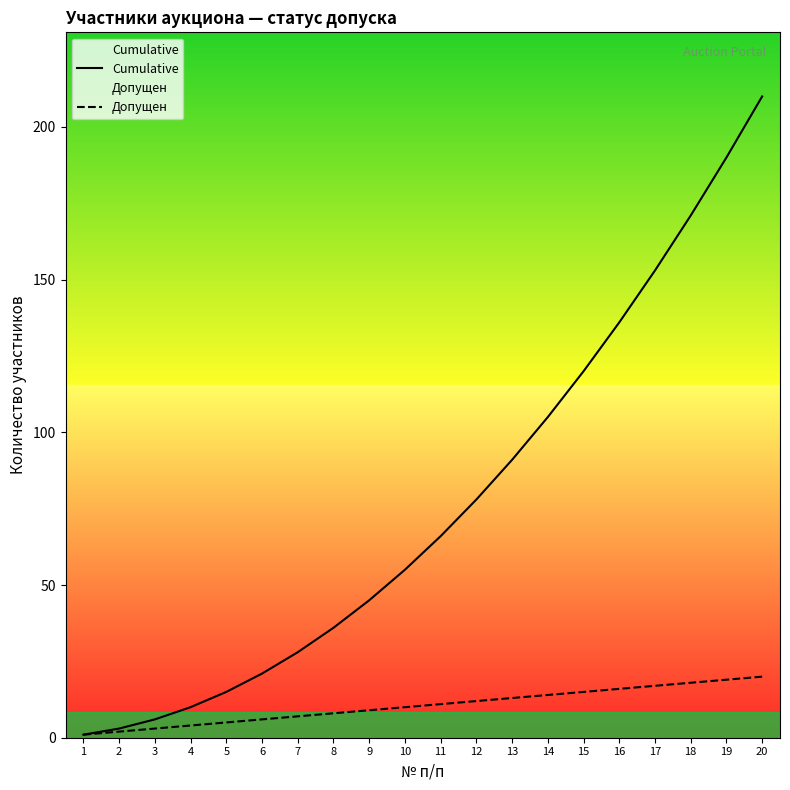

Which series has the widest spread of values?

Cumulative